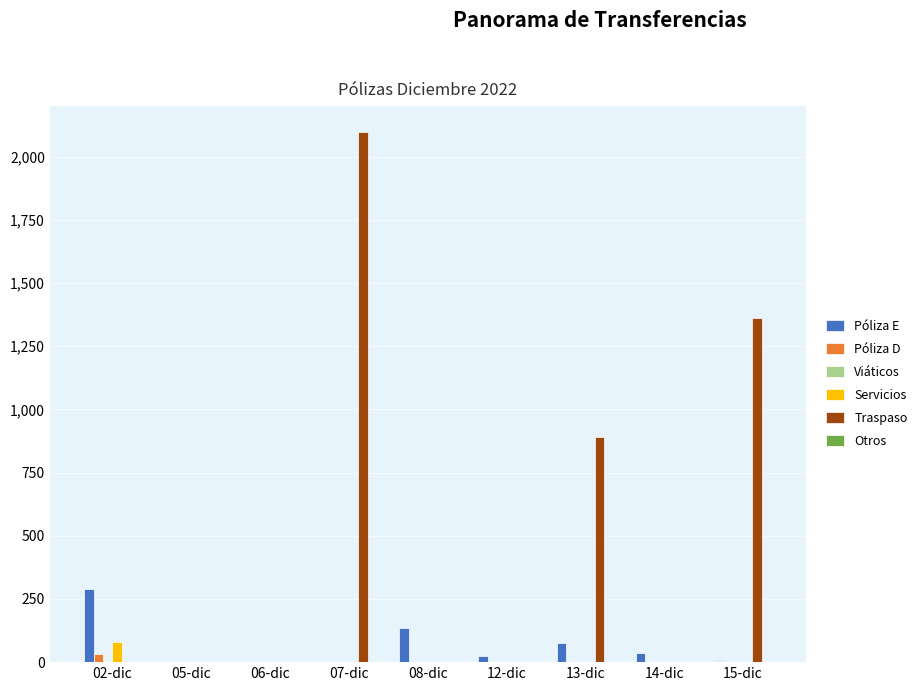

Rank the series at 05-dic from highest to lowest value.

Viáticos, Póliza E, Póliza D, Servicios, Traspaso, Otros